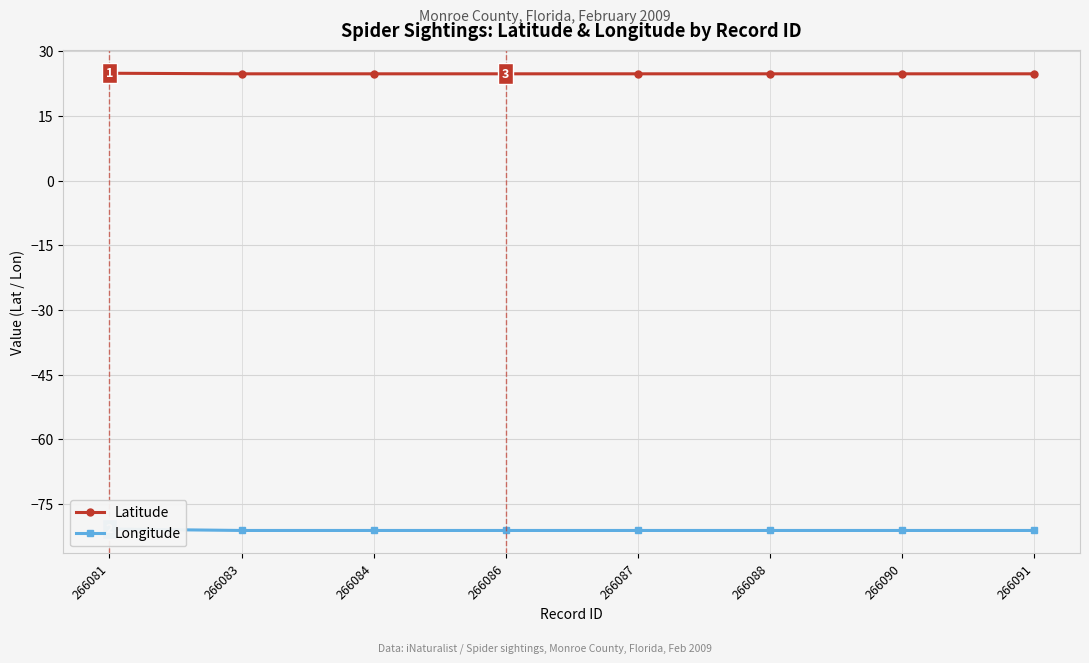

Reading right to left, list all the values displayed in this chart.

Latitude: 266091=24.7	266090=24.7	266088=24.7	266087=24.7	266086=24.7	266084=24.7	266083=24.7	266081=24.8
Longitude: 266091=-81.1	266090=-81.1	266088=-81.1	266087=-81.1	266086=-81.1	266084=-81.1	266083=-81.1	266081=-80.7